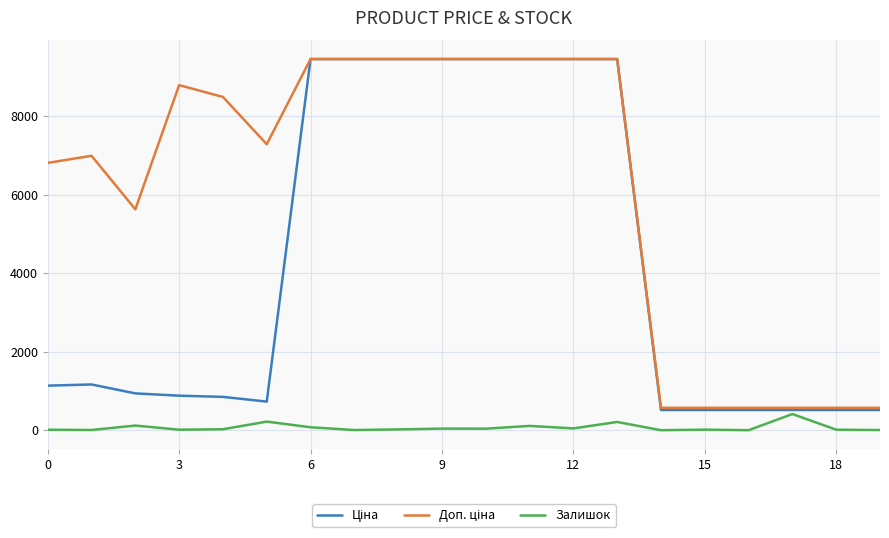

What is the maximum value shown in the chart?

9458.9